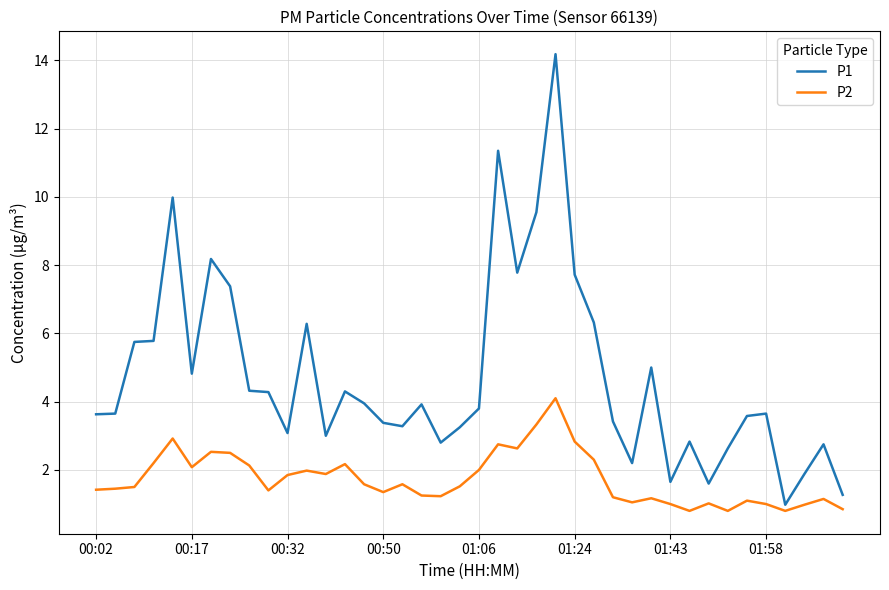

Which series has the largest total across all categories?

P1